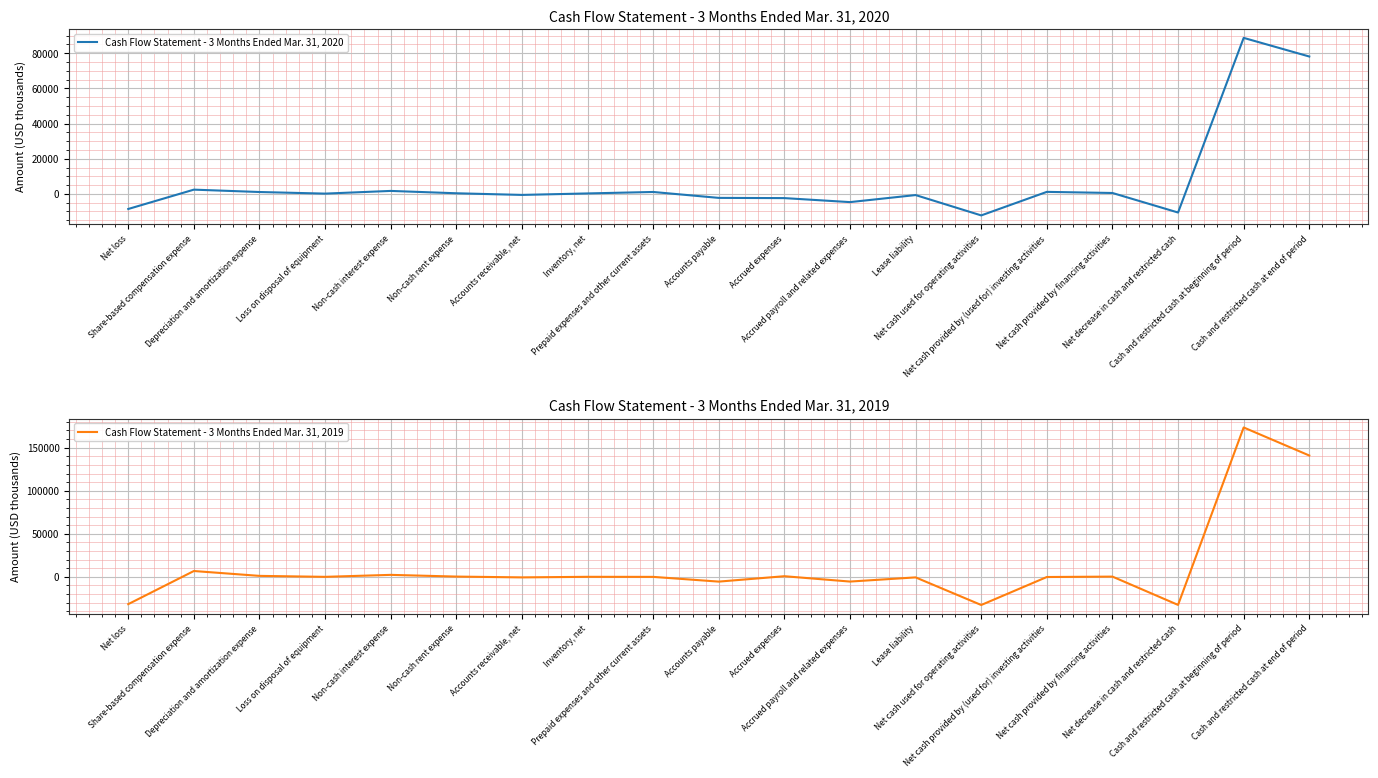

True or false: Cash Flow Statement - 3 Months Ended Mar. 31, 2019 and Cash Flow Statement - 3 Months Ended Mar. 31, 2020 intersect in this chart.

True